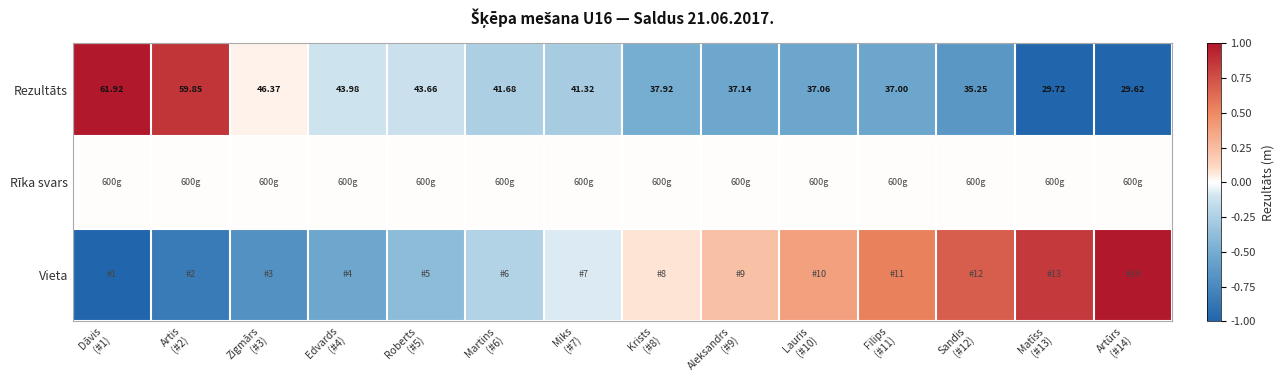

The Vieta series shows -0.1 at Miks (#7). True or false?

False